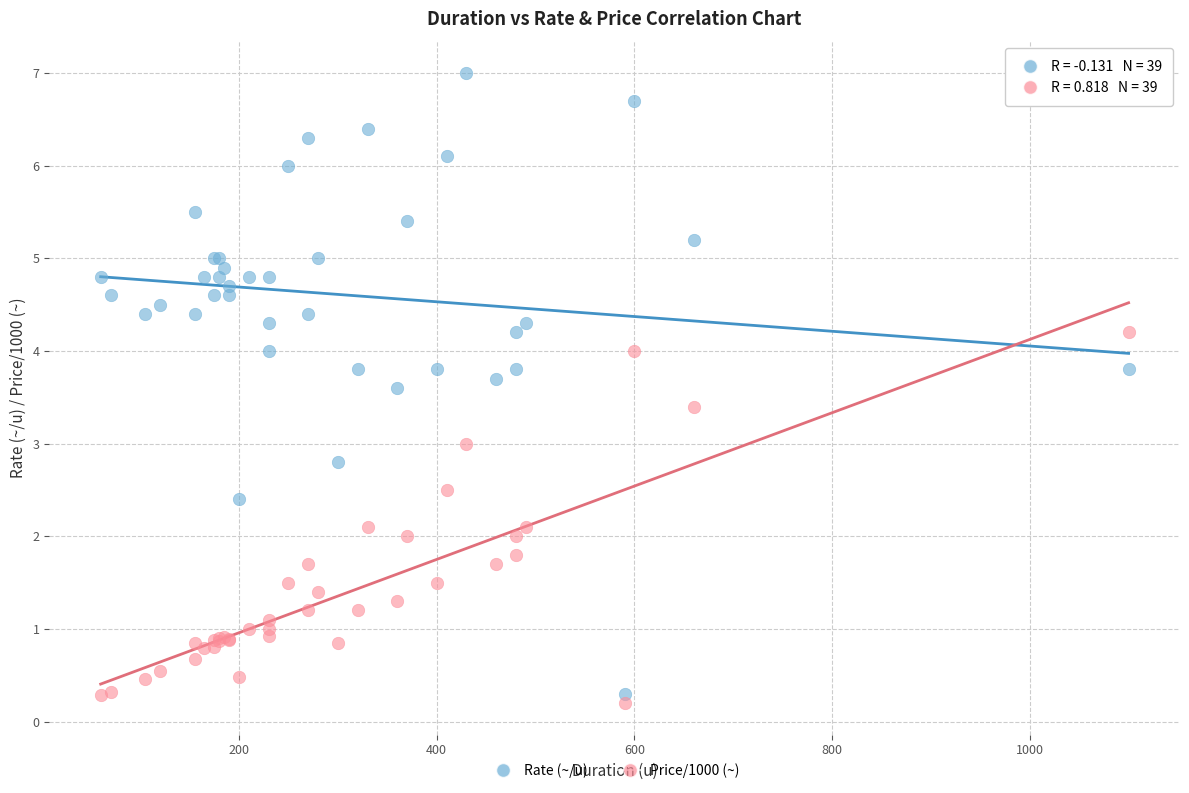

Which series has the widest spread of Y values?

Rate (~/u)